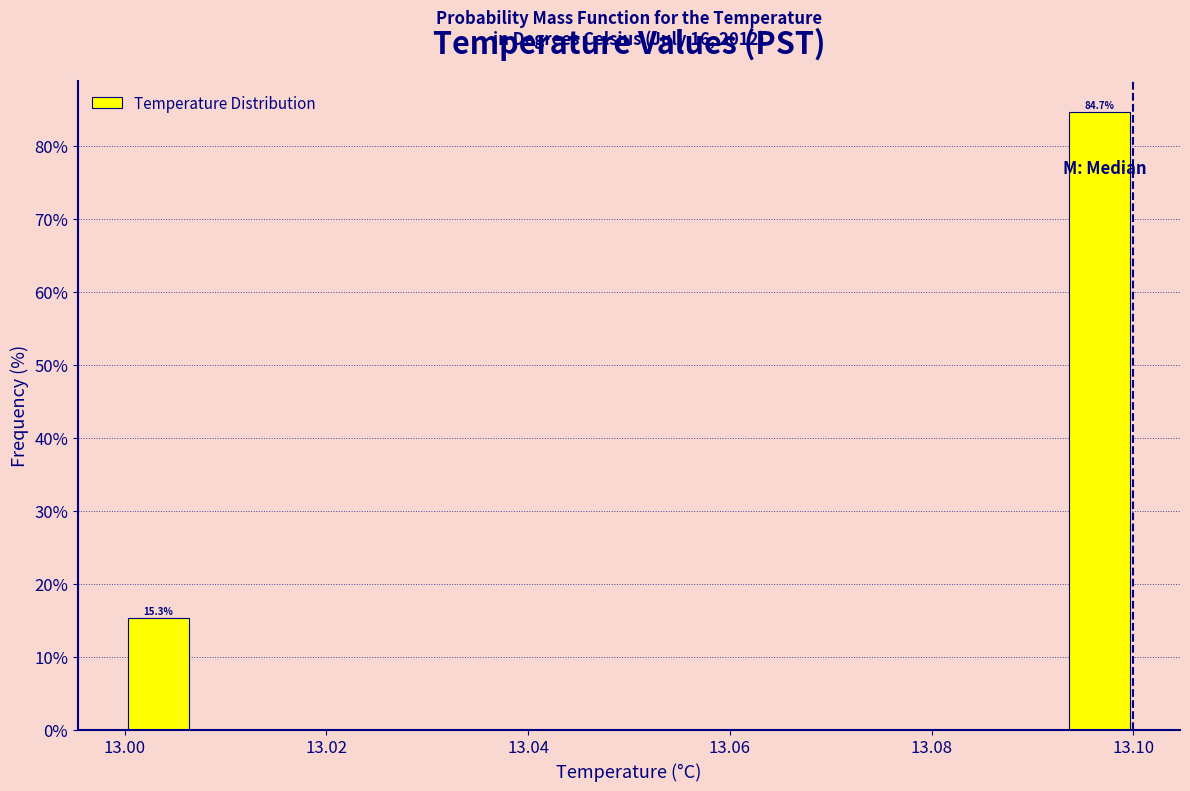

Read against the x-axis, roughly where is the centre of the tallest bar?

13.096